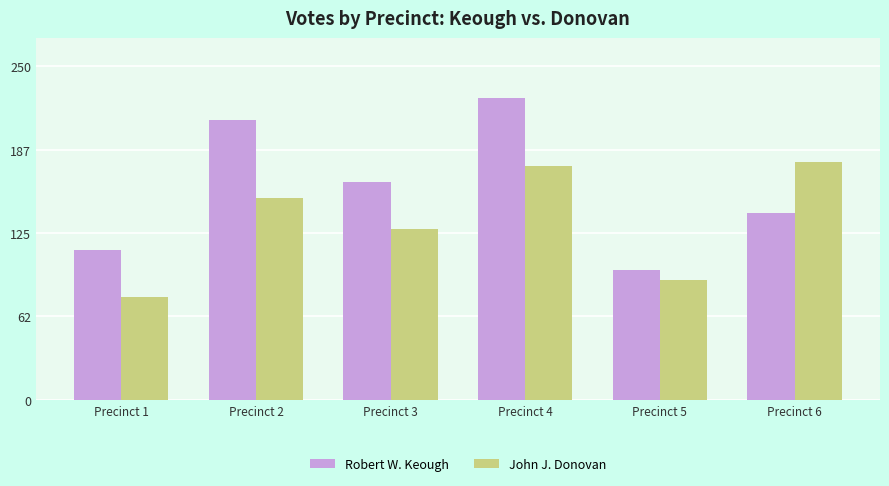

Read the Robert W. Keough value at Precinct 5.

97